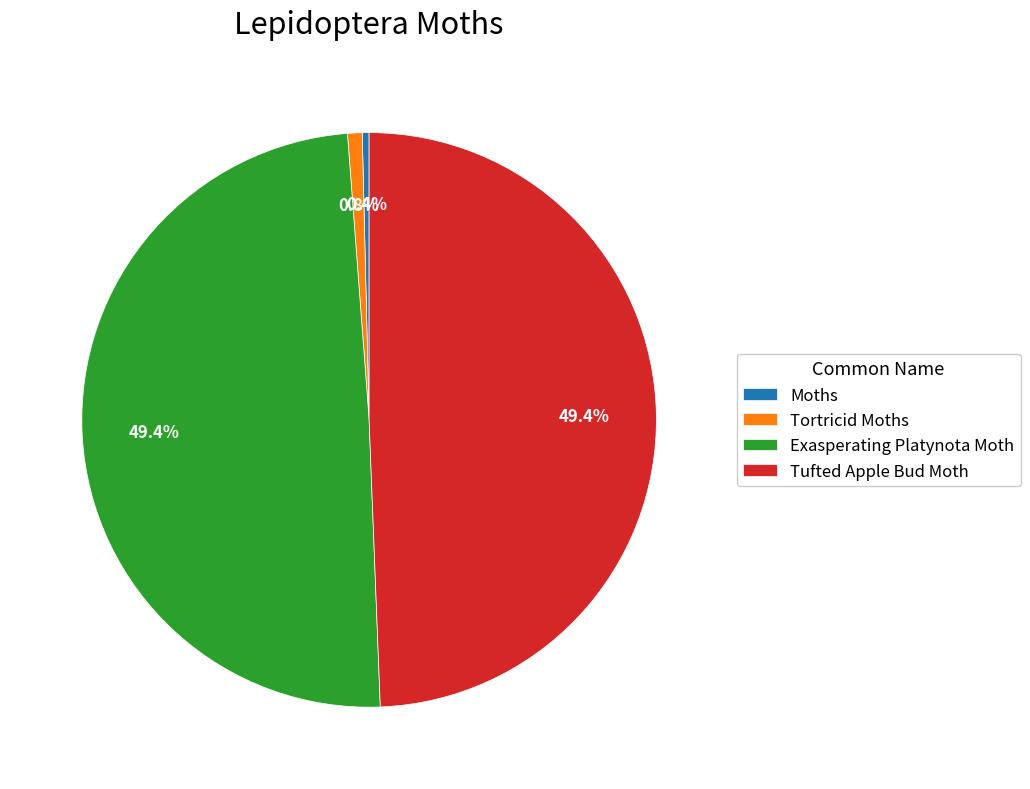

To the nearest percent, what is the difference between the Exasperating Platynota Moth and Moths slice percentages?

49%